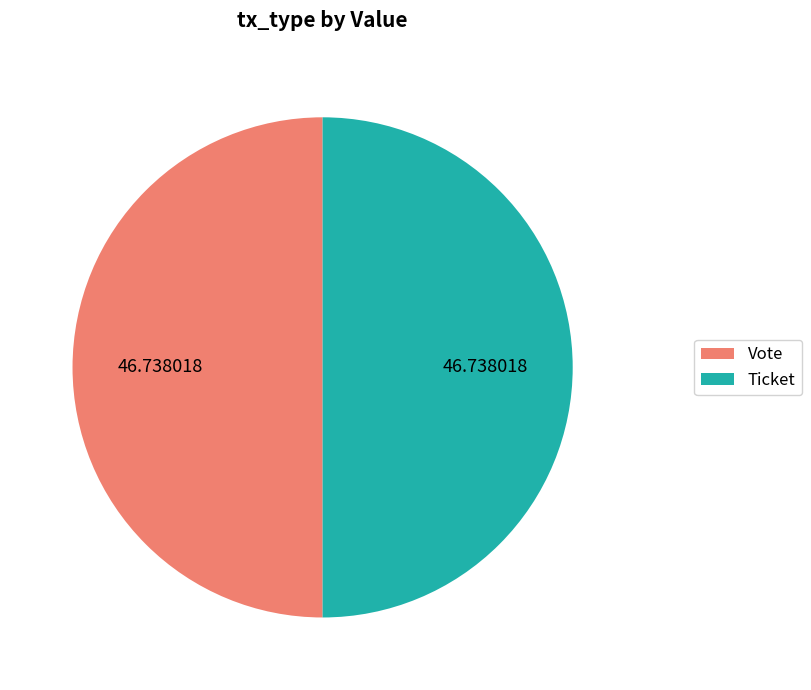

Approximately how many times larger is the value at Ticket compared to Vote?

1.0